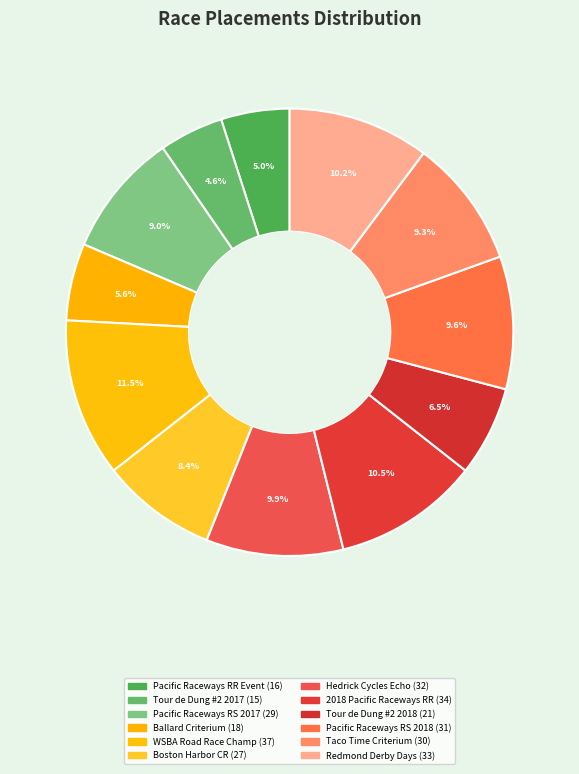

Count the number of slices in the pie.

12